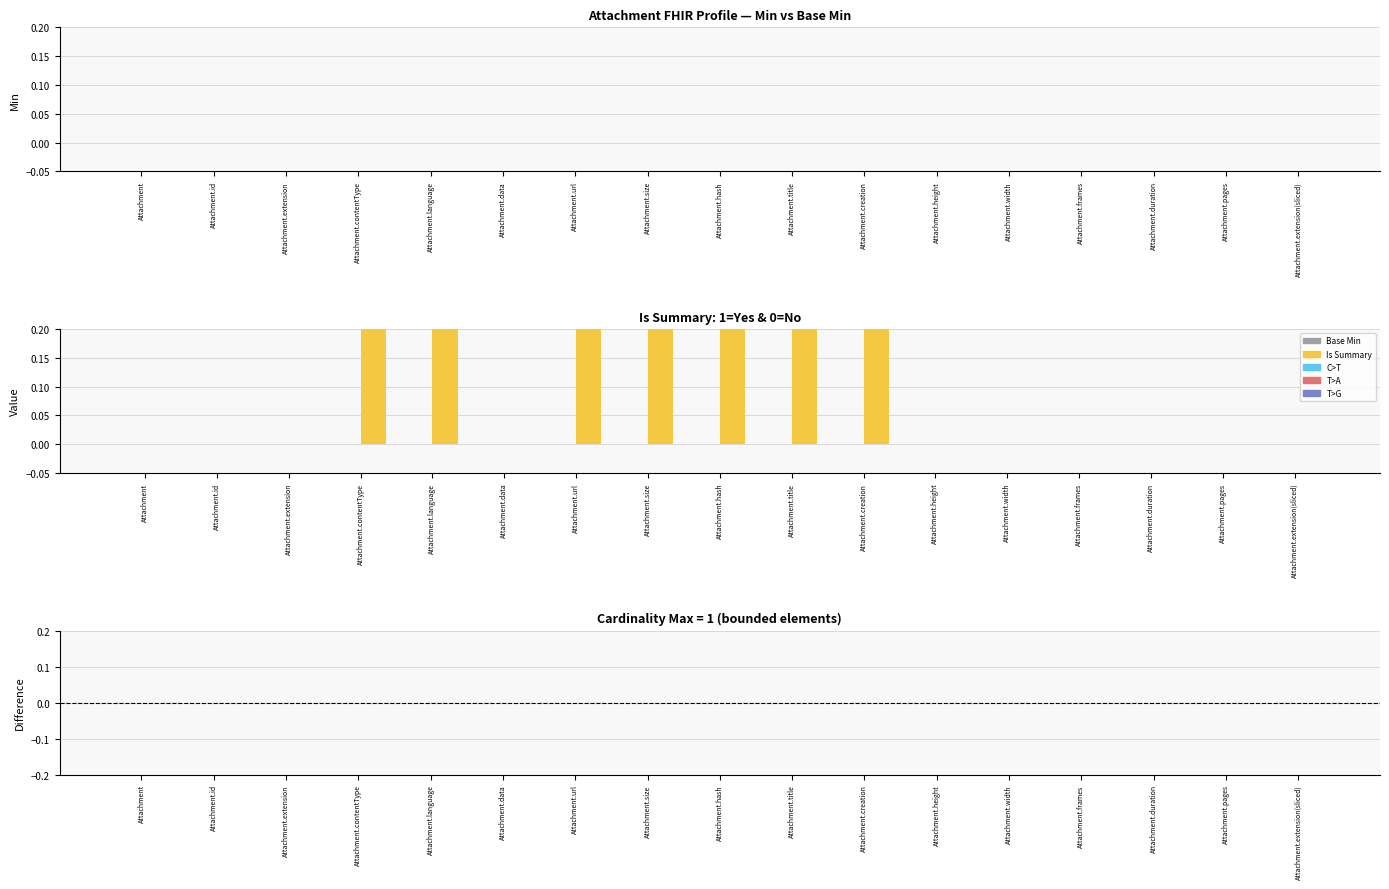

Is it true that Base Min equals 0 at Attachment.id?

True